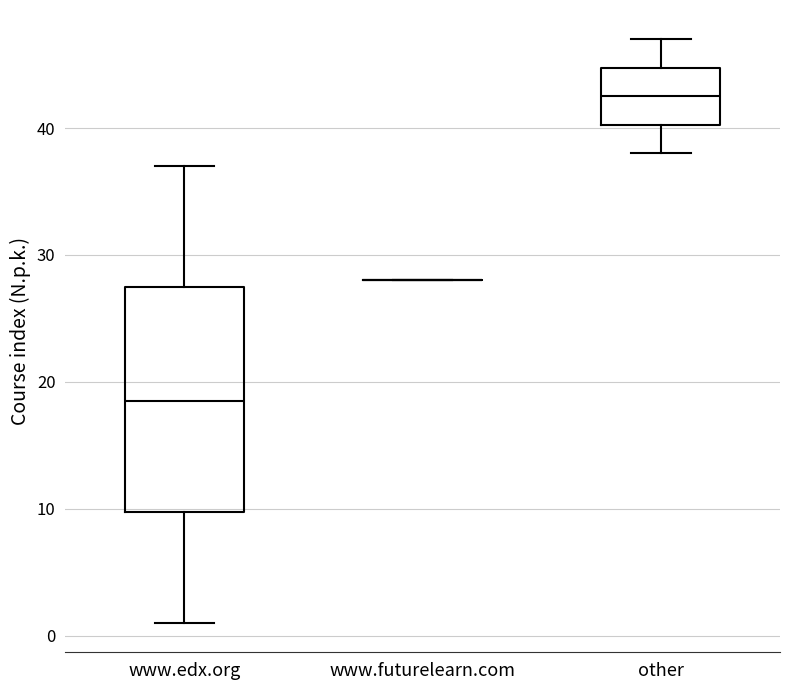

Reading left to right, transcribe this box plot: for each box, give where its median line is, the range the box spans, and where its two whiskers end, as read against the y-axis. The values are not printed on the chart, so give them approximately, as read against the axis.

www.edx.org: median 19, box 10 to 28, whiskers 1 to 37
www.futurelearn.com: box collapsed to a line at 28, whiskers 28 to 28
other: median 43, box 40 to 45, whiskers 38 to 47